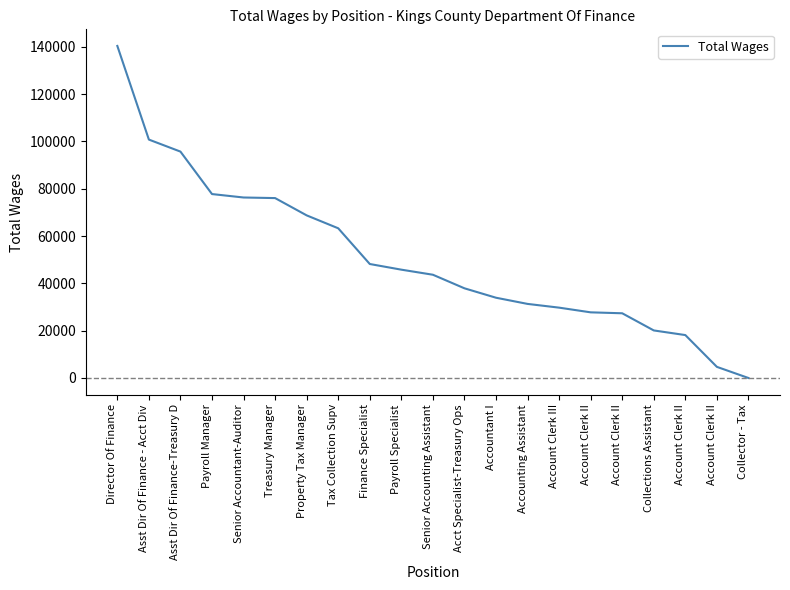

True or false: there are more than 2 points higher than both neighbors.

False